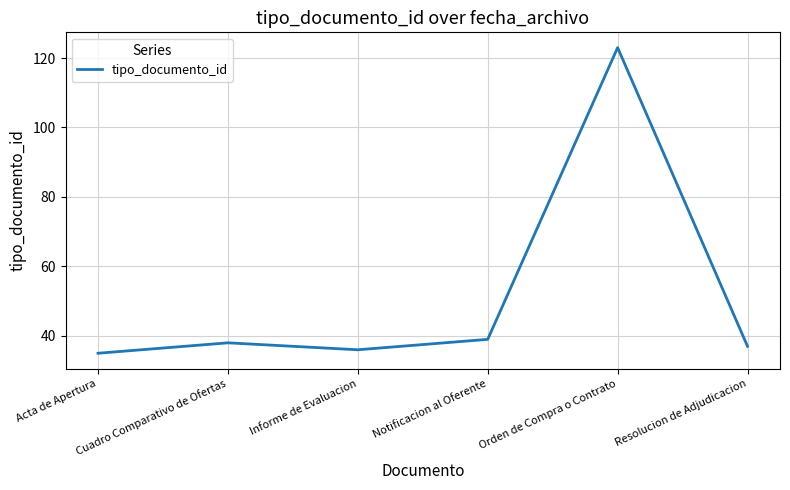

What position from the right is Cuadro Comparativo de Ofertas?

5